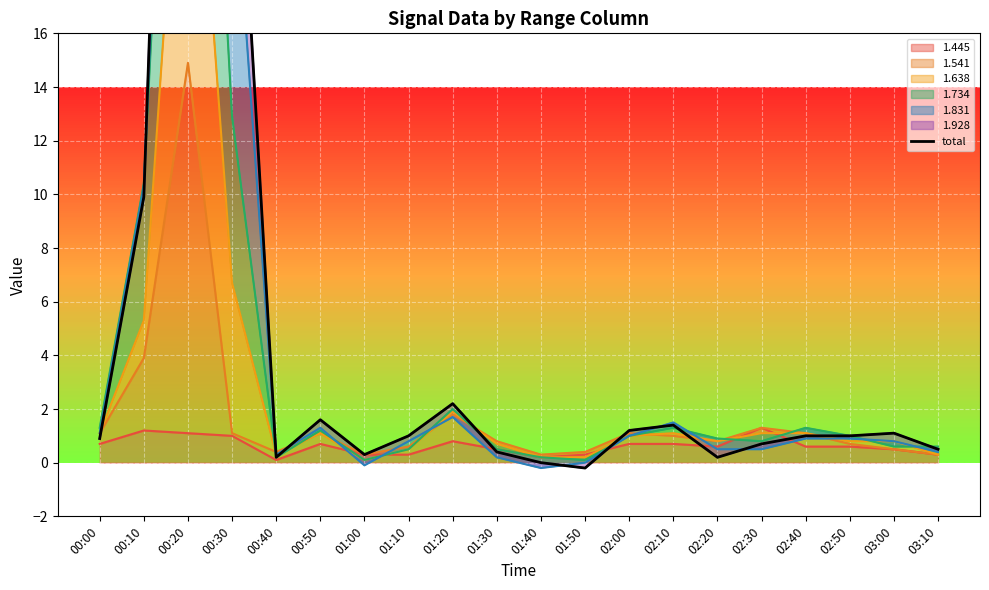

Where does the data first go above 1?

00:10